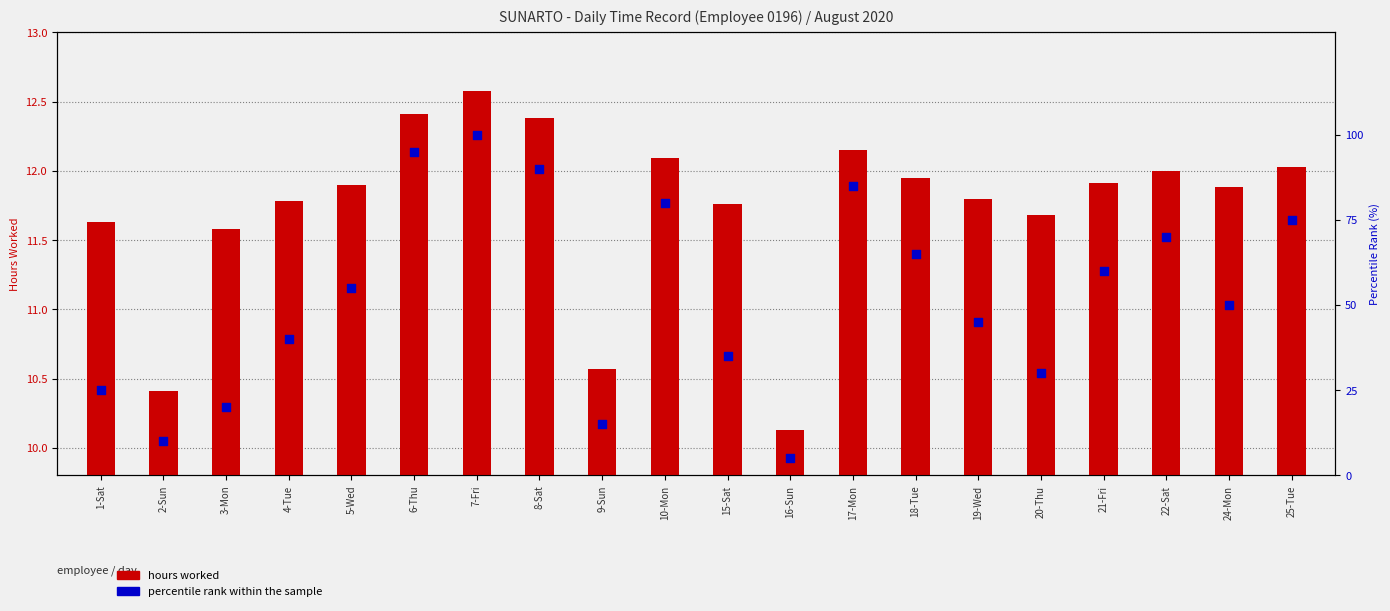

At which category is the sum across all series the highest?

7-Fri